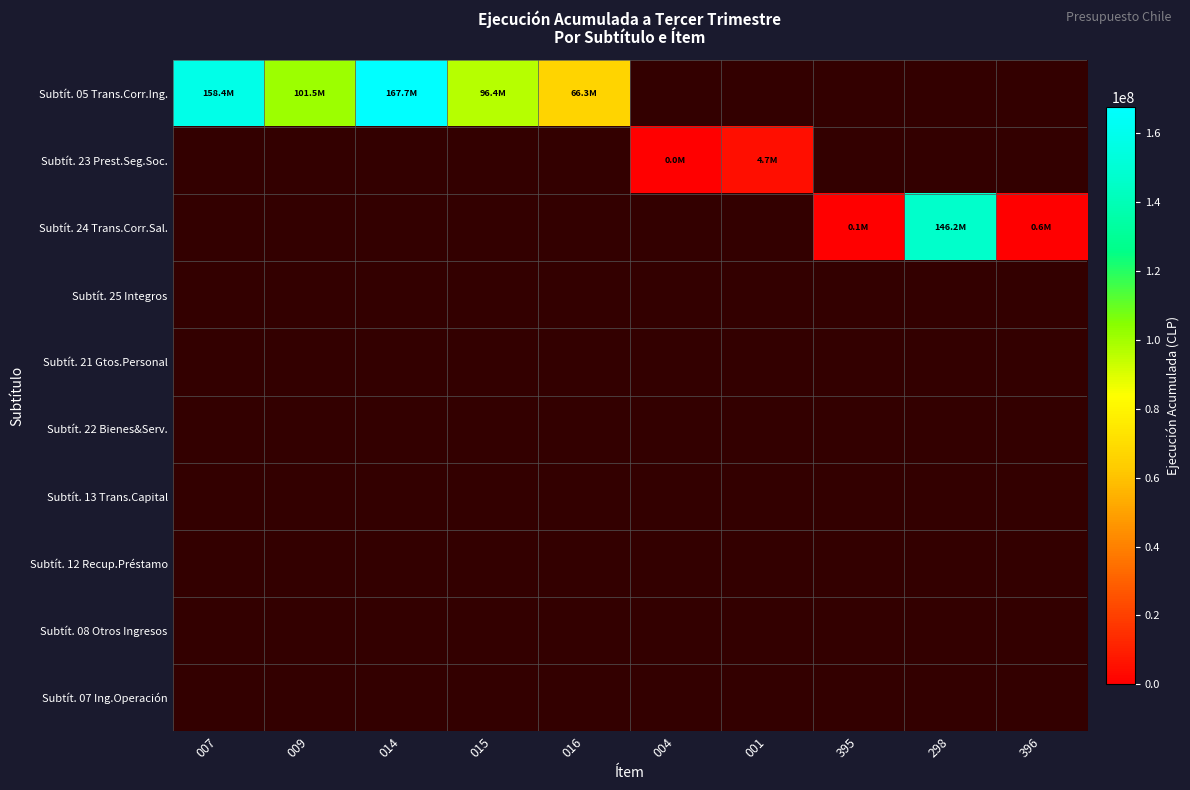

What is the greatest value displayed?

167716302.0